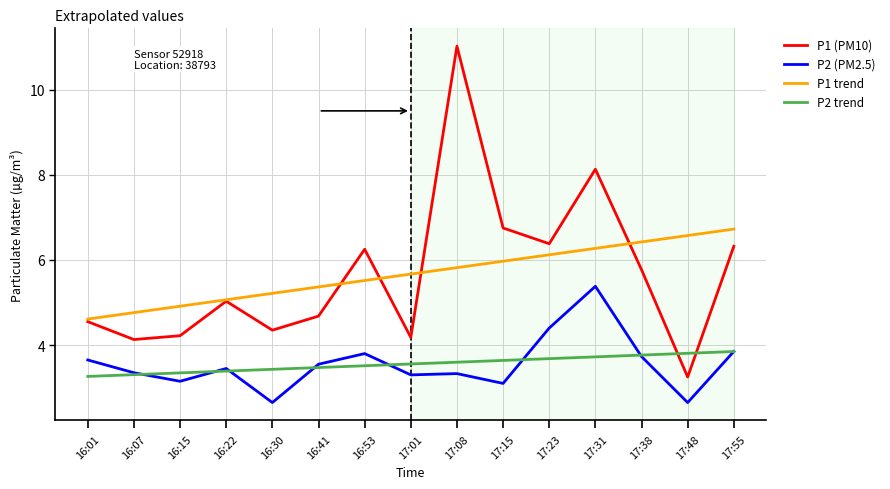

What is the total value across all series at 16:15?

15.6